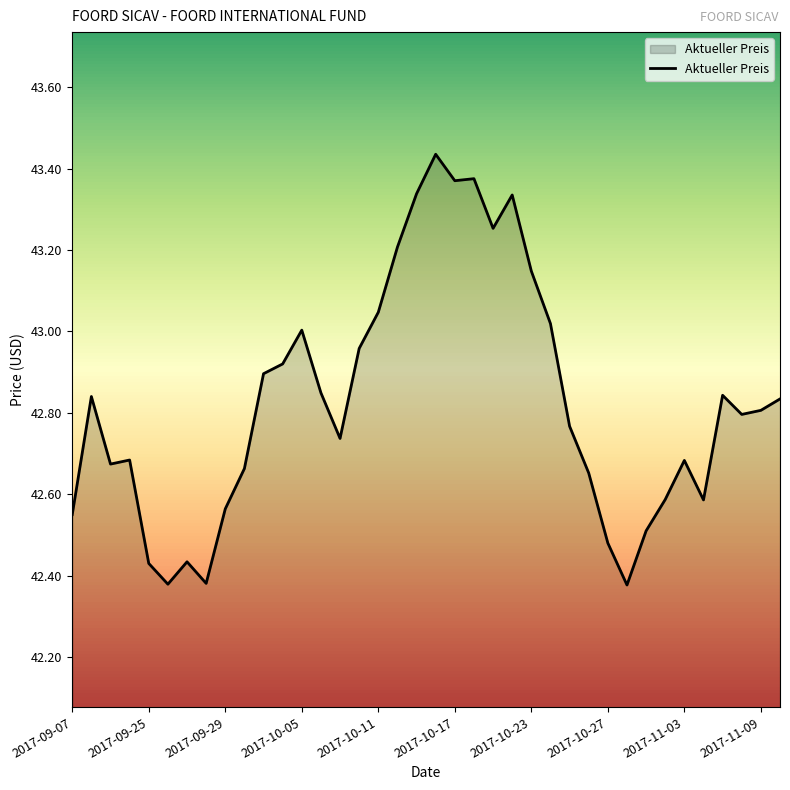

What is the difference between the maximum and minimum values?

1.1